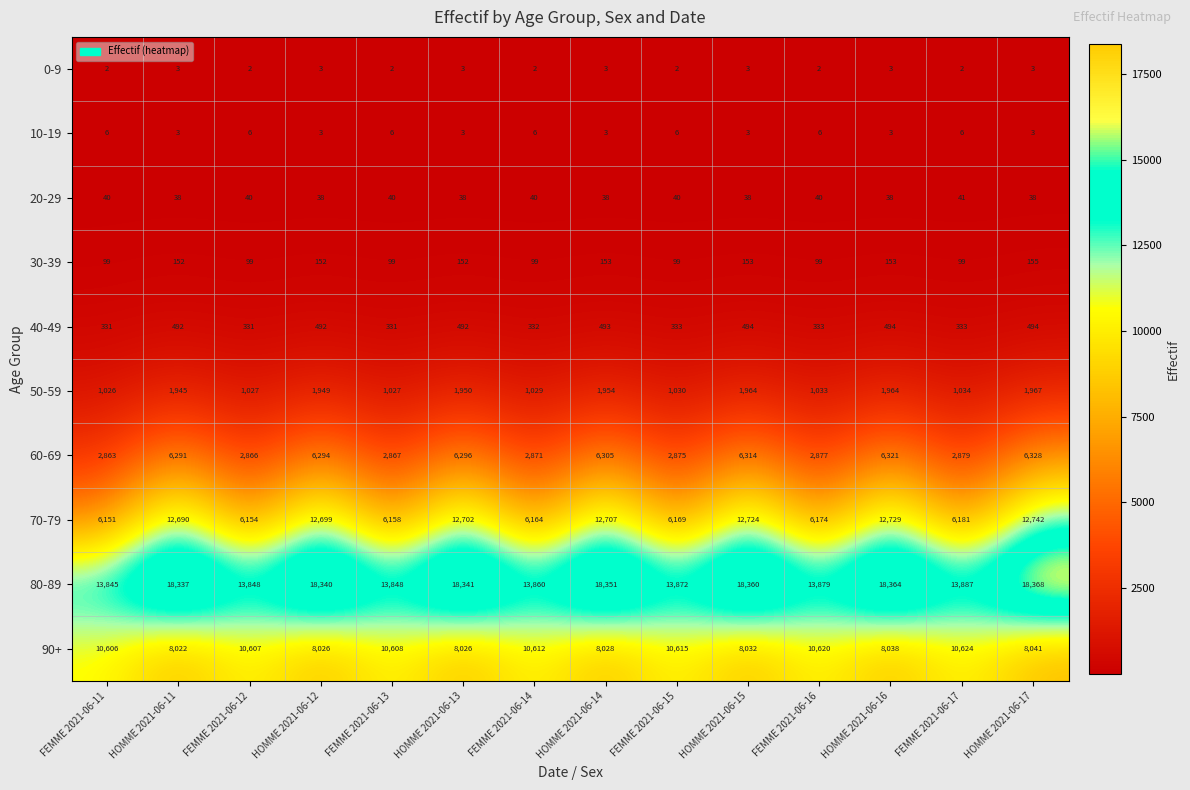

What is the difference between the maximum and minimum values in the 30-39 series?

56